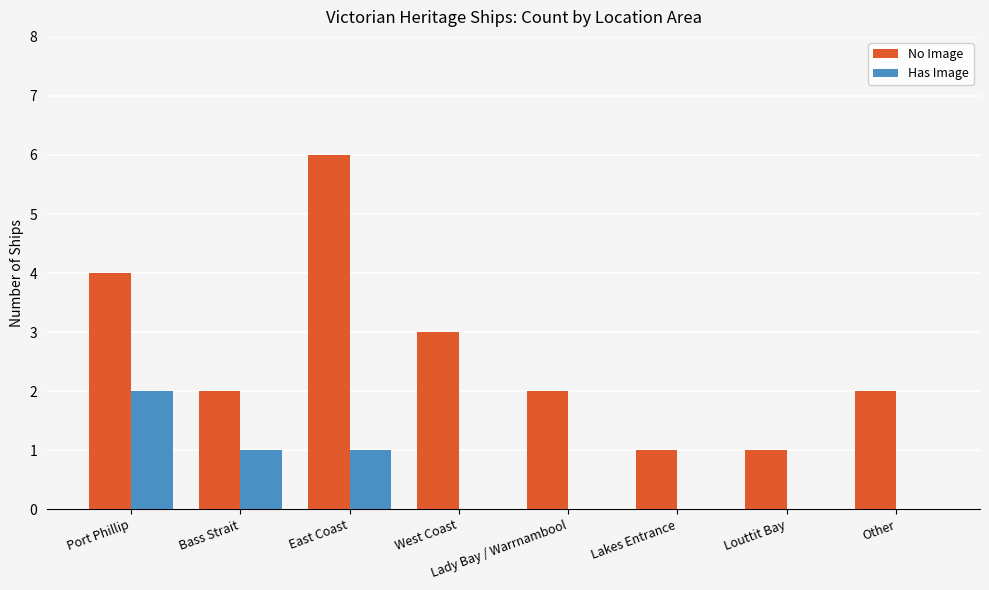

Reading right to left, list all the values displayed in this chart.

No Image: Other=2	Louttit Bay=1	Lakes Entrance=1	Lady Bay / Warrnambool=2	West Coast=3	East Coast=6	Bass Strait=2	Port Phillip=4
Has Image: Other=0	Louttit Bay=0	Lakes Entrance=0	Lady Bay / Warrnambool=0	West Coast=0	East Coast=1	Bass Strait=1	Port Phillip=2